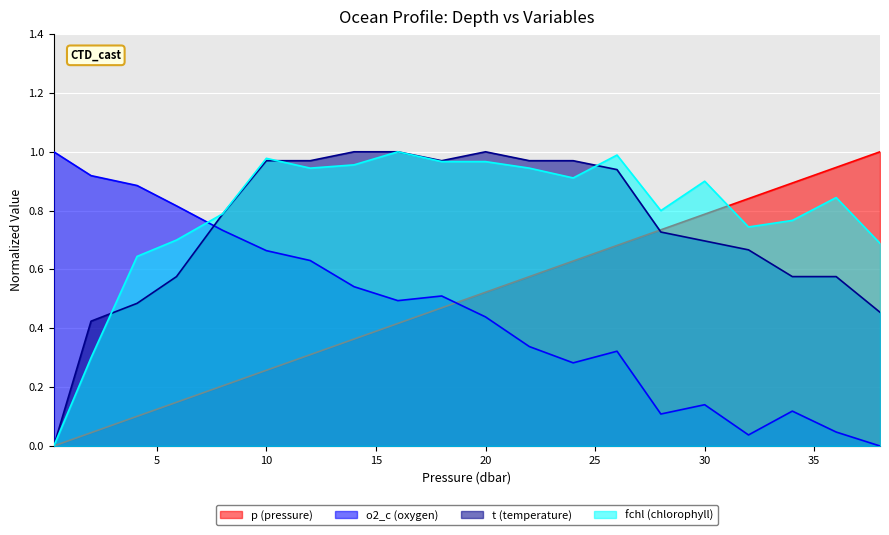

At which category is the sum across all series the highest?

26.0